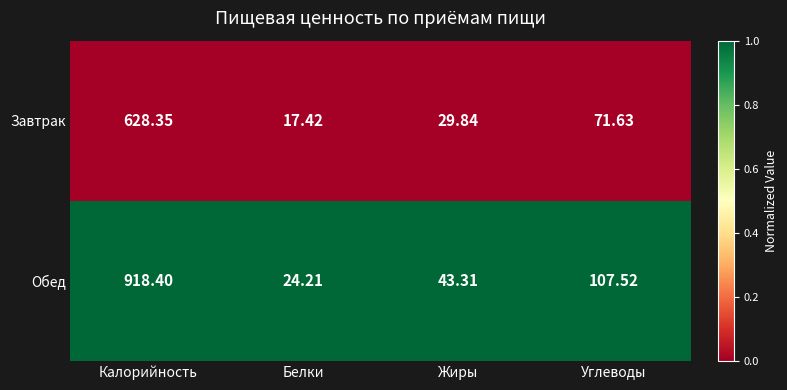

At which category does the chart reach its minimum across all series?

Белки